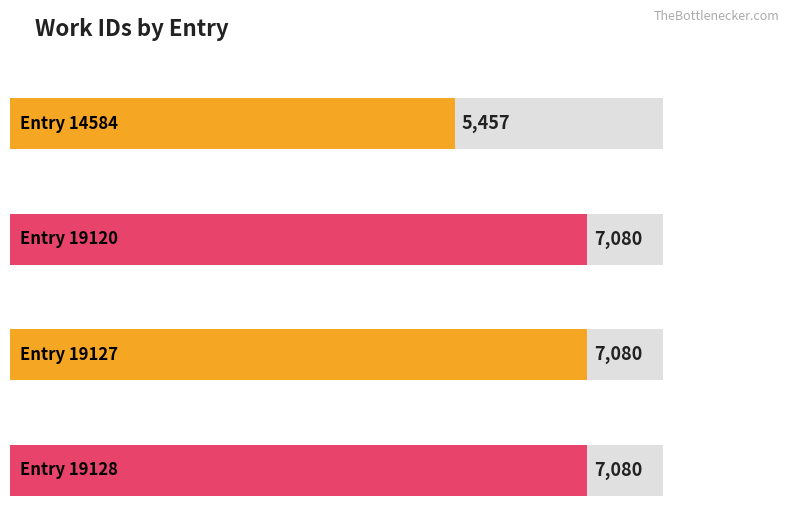

What is the greatest value displayed?

7080